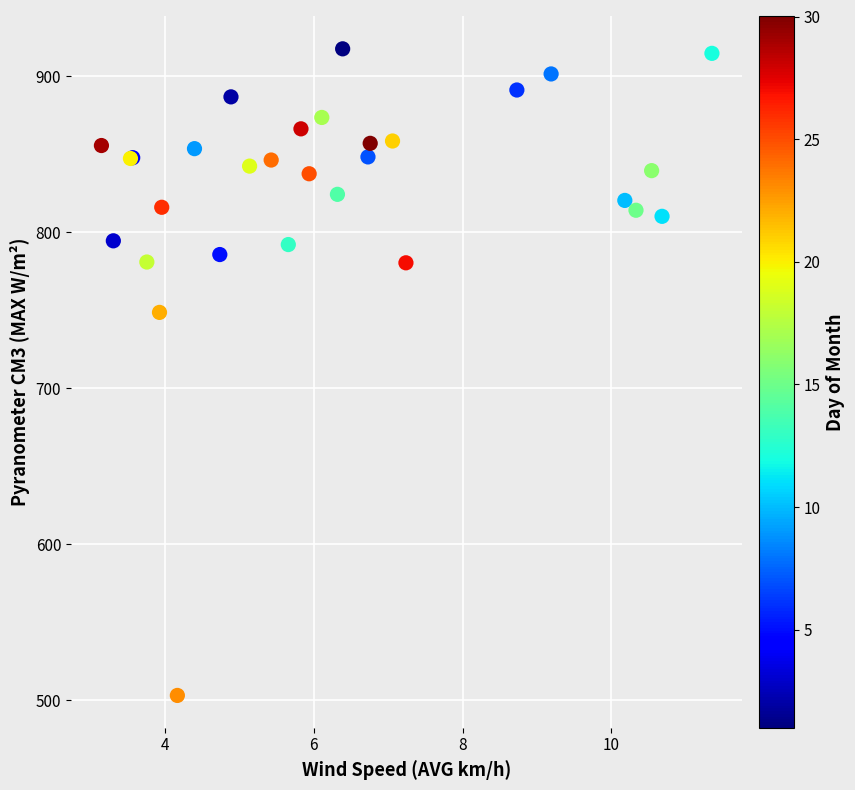

What Y value in the scatter plot is closest to 710?

748.7